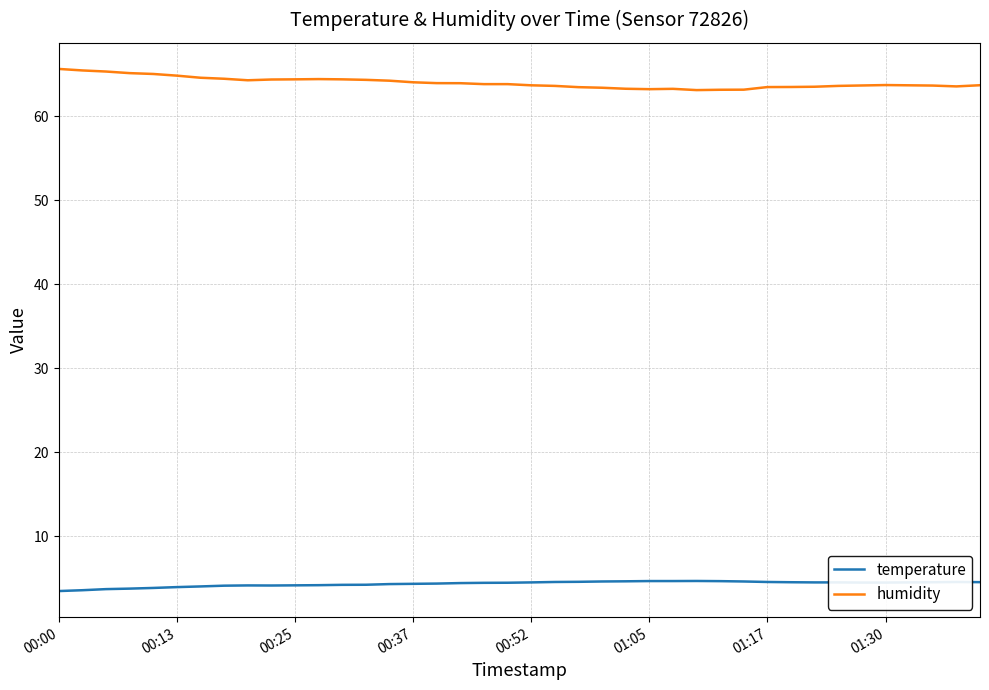

Which series has the largest total across all categories?

humidity